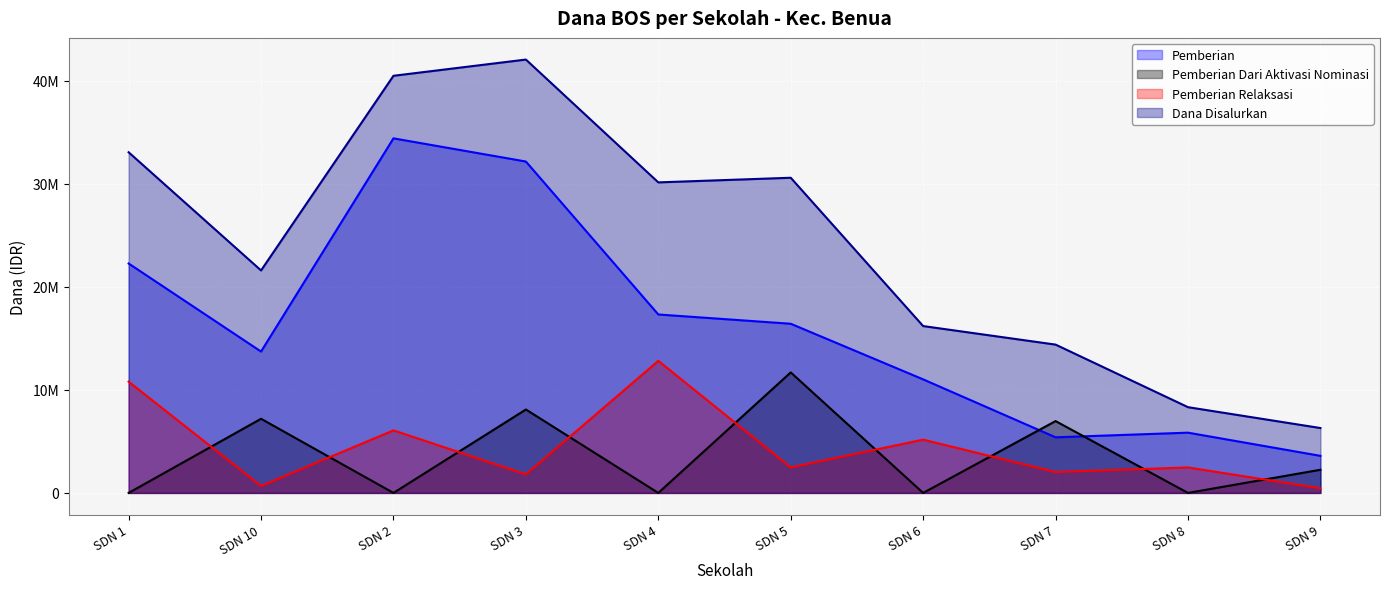

What is the sum of all Pemberian values?

162225000